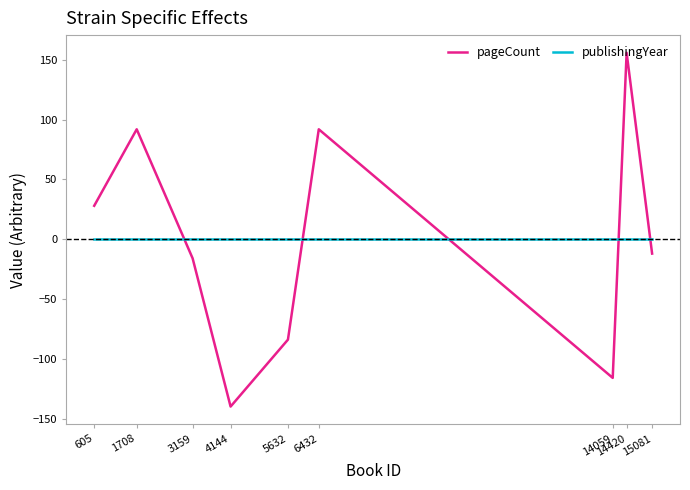

Is this an area chart (filled region under the line)?

No